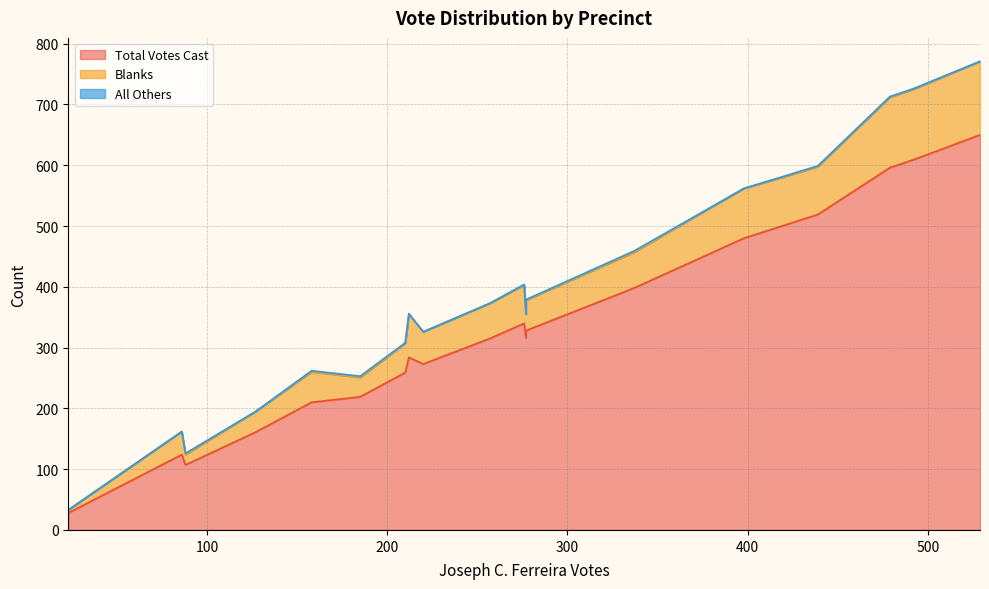

List the series in order of their overall mean, highest first.

Total Votes Cast, Blanks, All Others